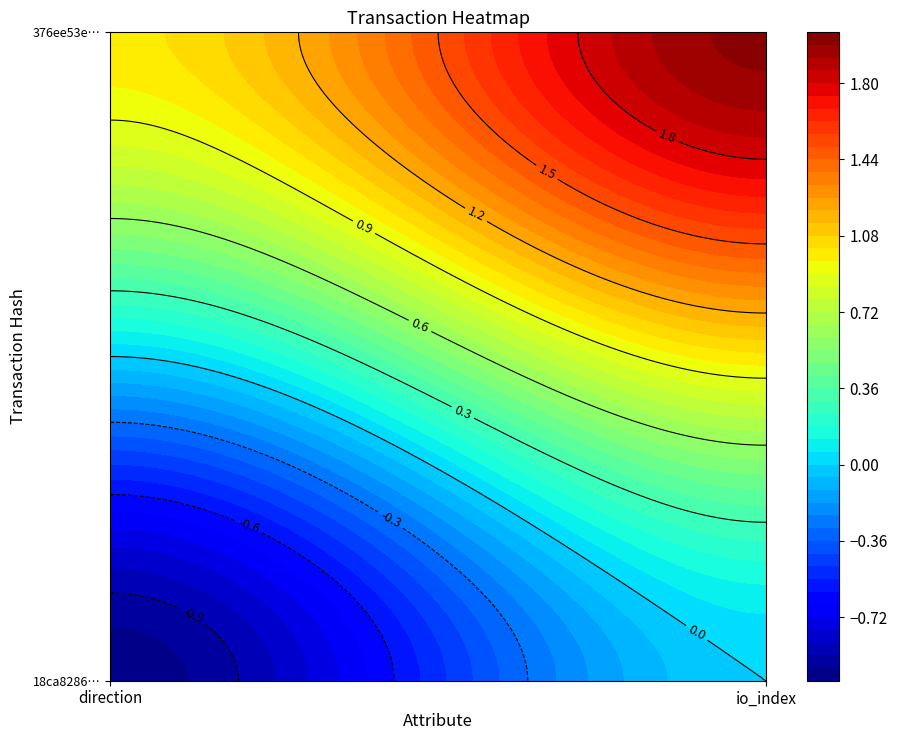

Reading left to right, what are all the values shown in this chart?

18ca82867c280b9a61a2e366079c9ce0f863838: -1	0
376ee53e6b059bd4ab2fe54a20eab721bd3379c: 1	2